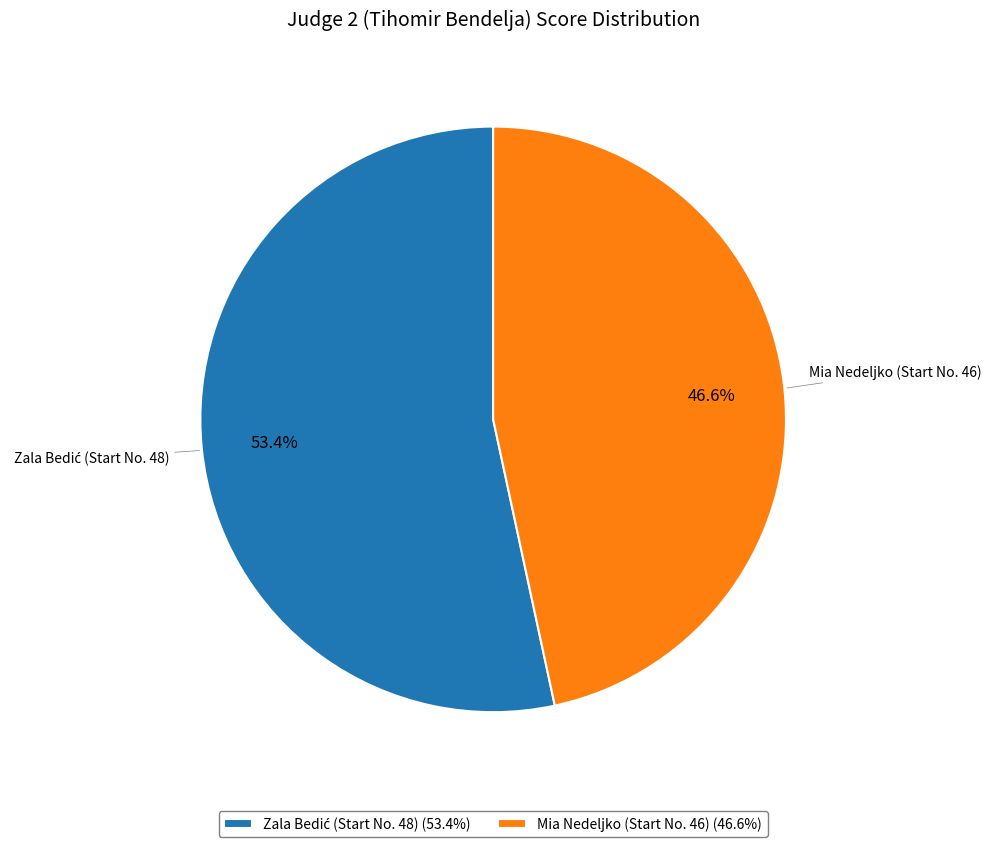

Count the number of slices in the pie.

2